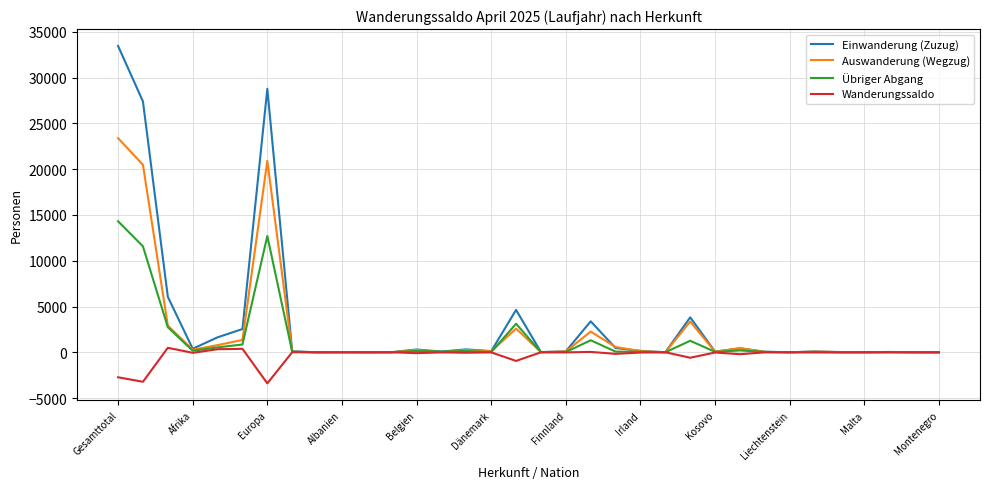

Which series has the largest range (max minus min)?

Einwanderung (Zuzug)